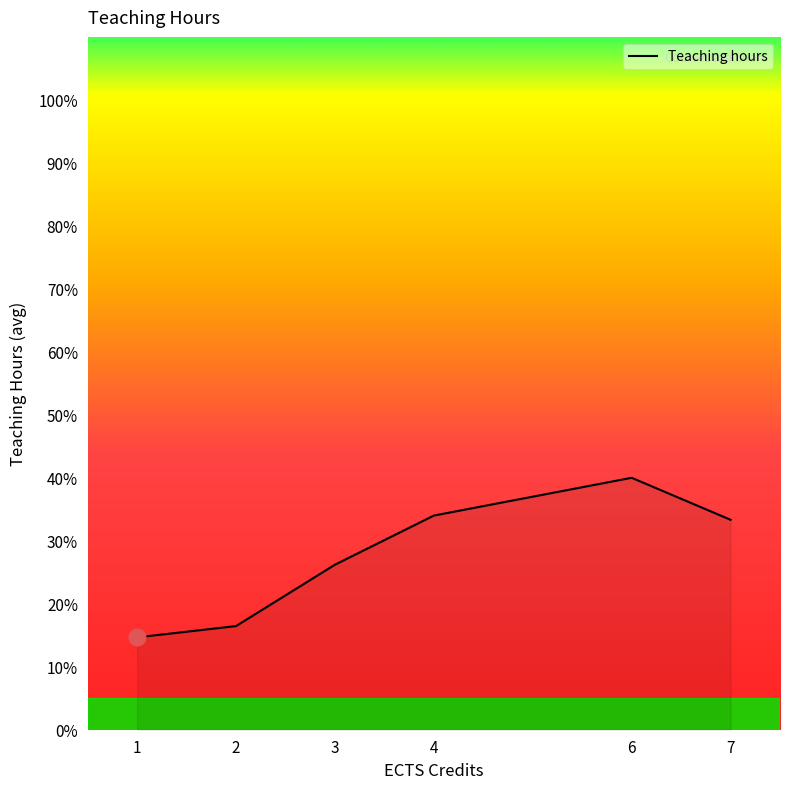

Is it true that the value at 2 is 4?

False